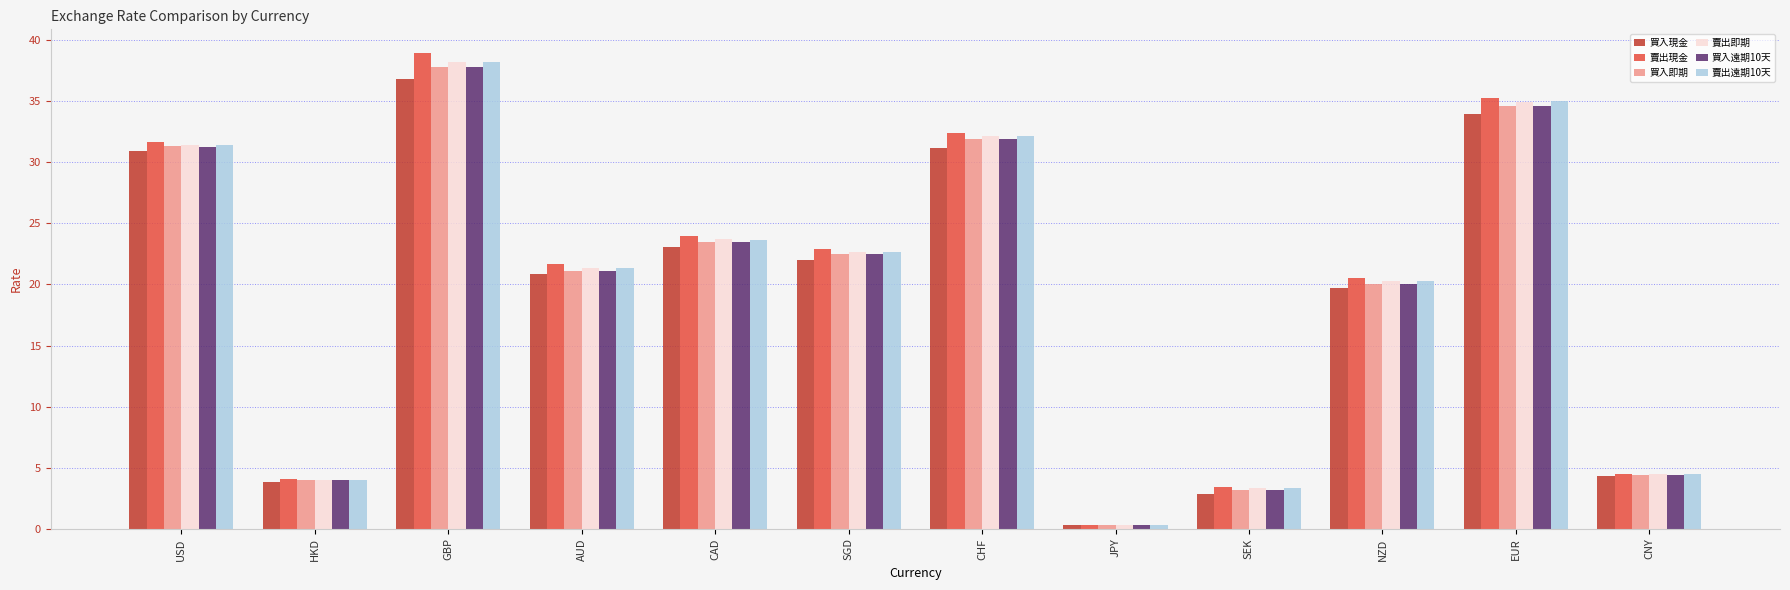

How many data points in 賣出現金 are less than 22?

6